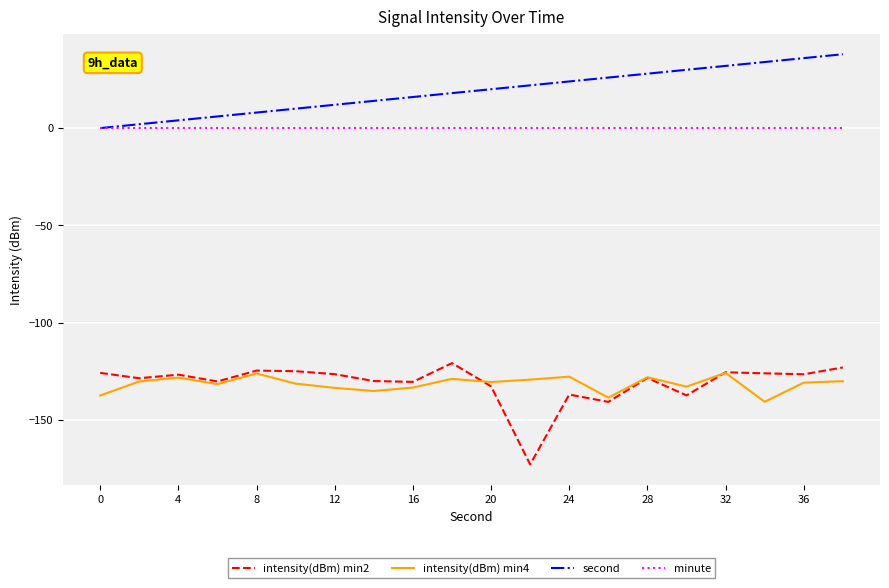

Which series has the widest spread of values?

intensity(dBm) min2